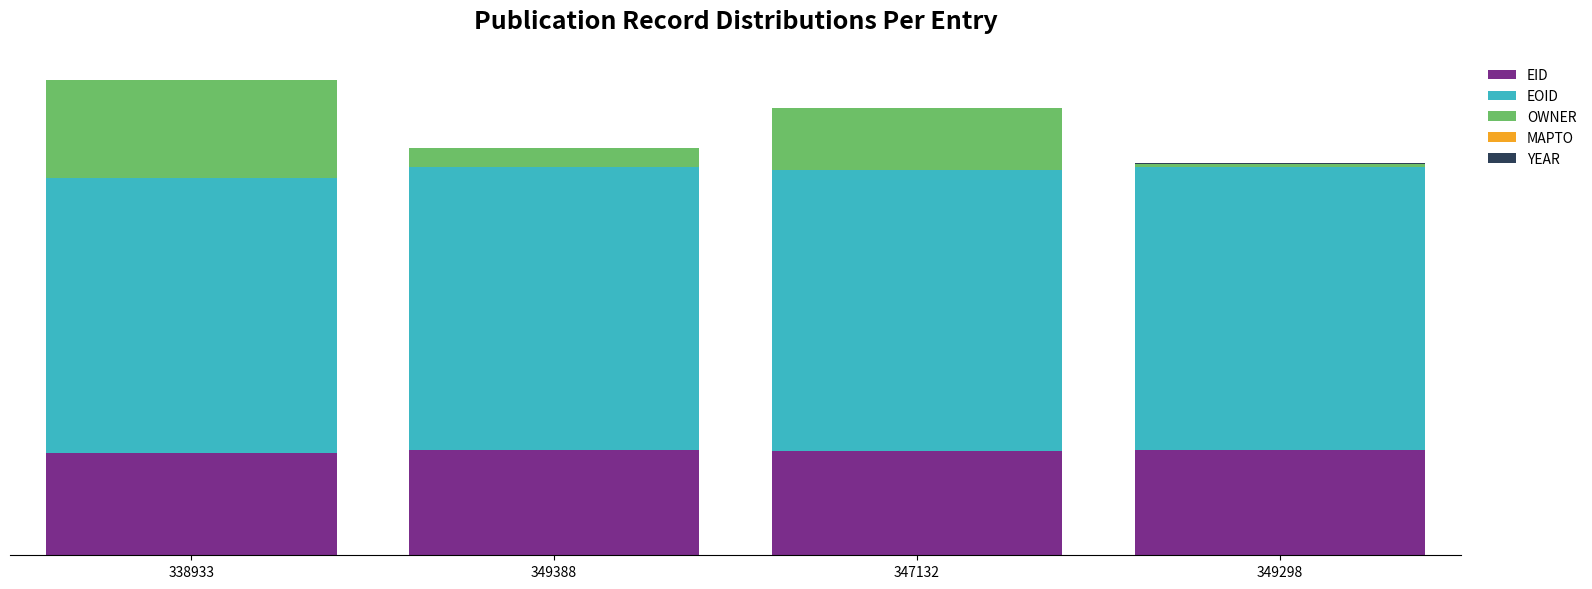

Does the chart contain stacked bars?

Yes